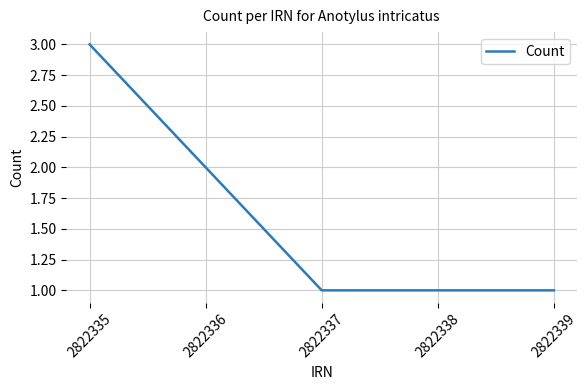

What is the maximum value shown in the chart?

3